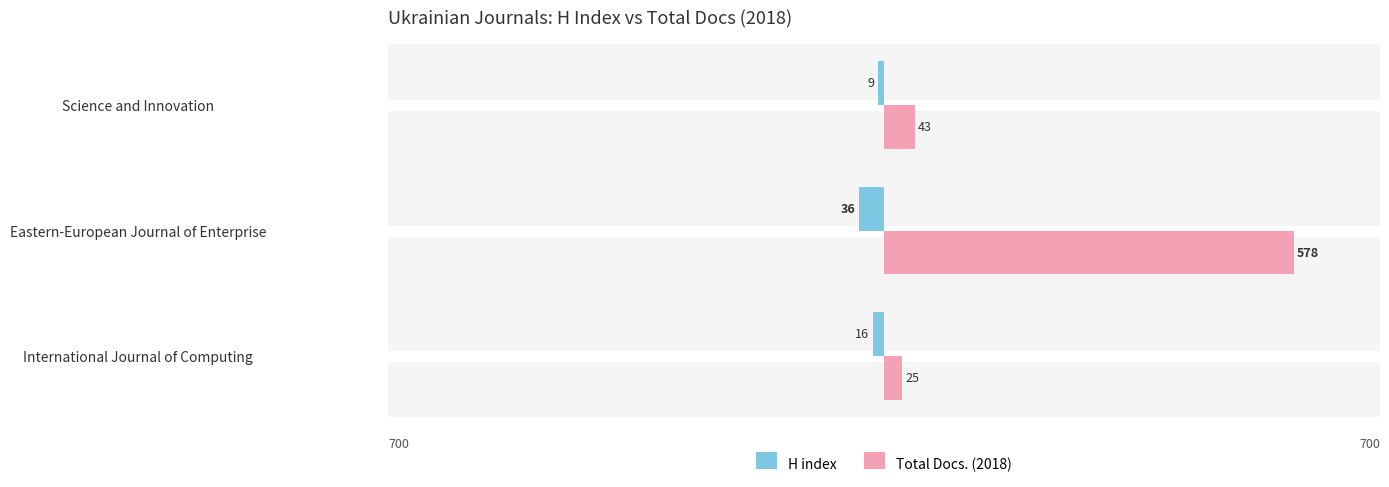

What is the average value of the Total Docs. (2018) series?

215